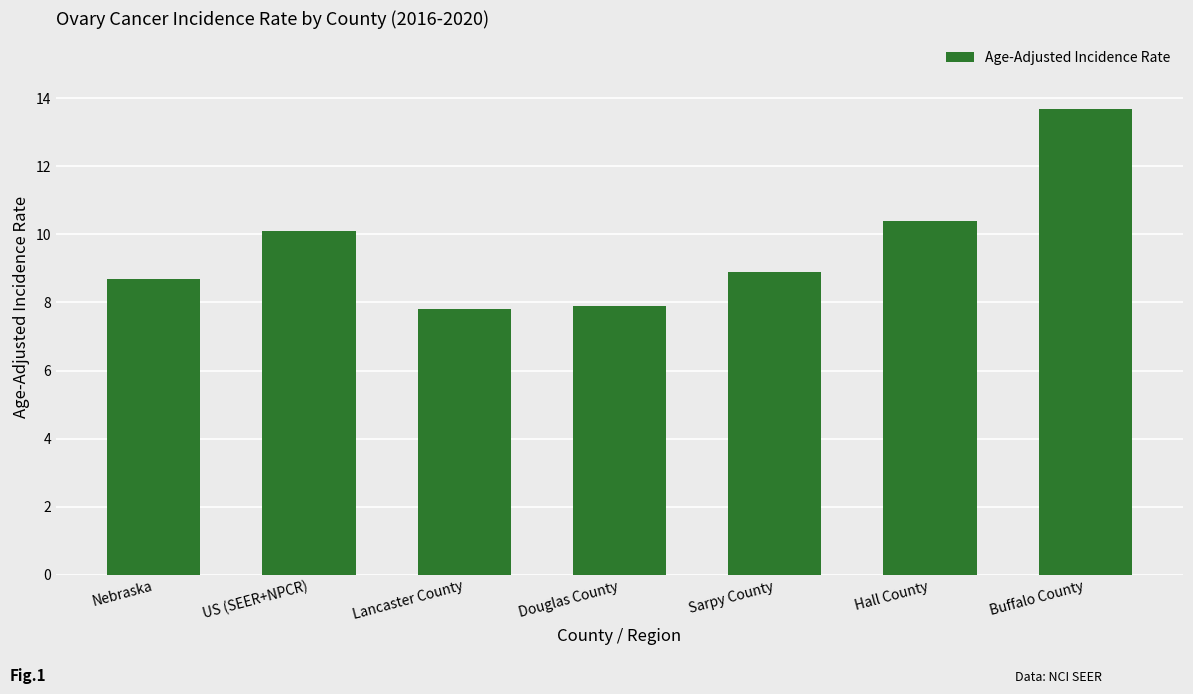

What is the label of the 7th bar from the right?

Nebraska